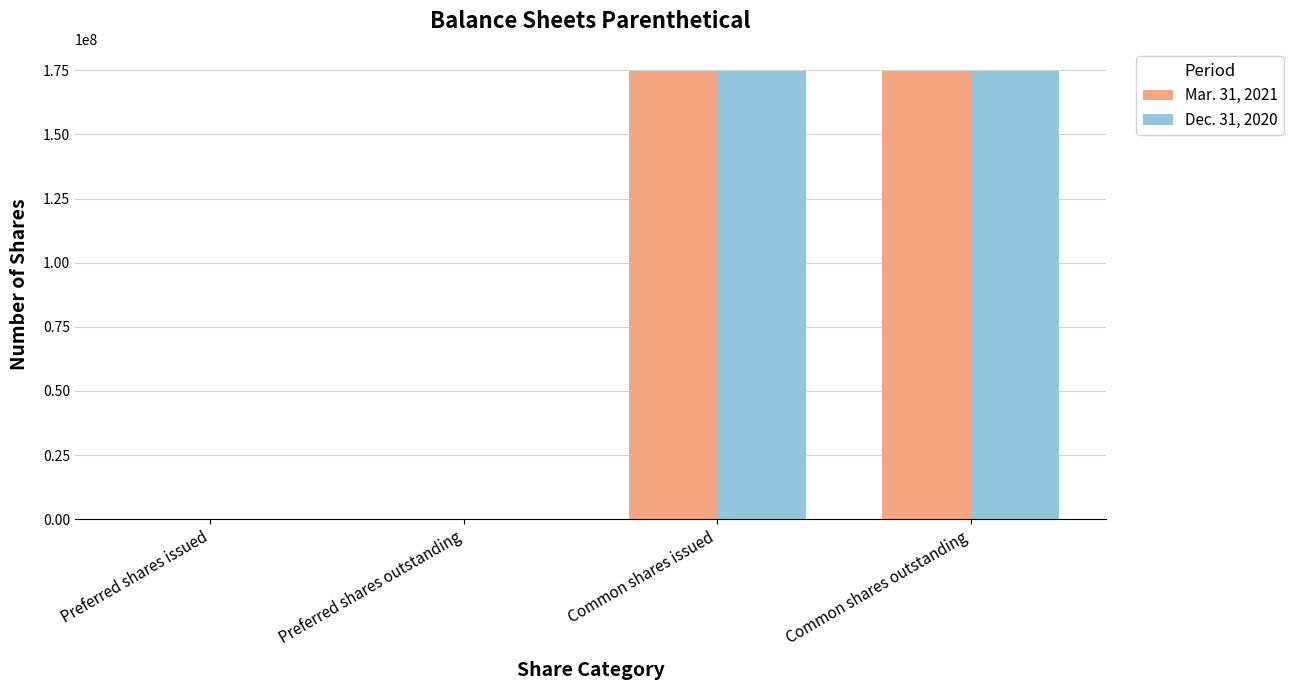

Is the value of Mar. 31, 2021 at Common shares issued greater than the value of Dec. 31, 2020 at Preferred shares outstanding?

Yes